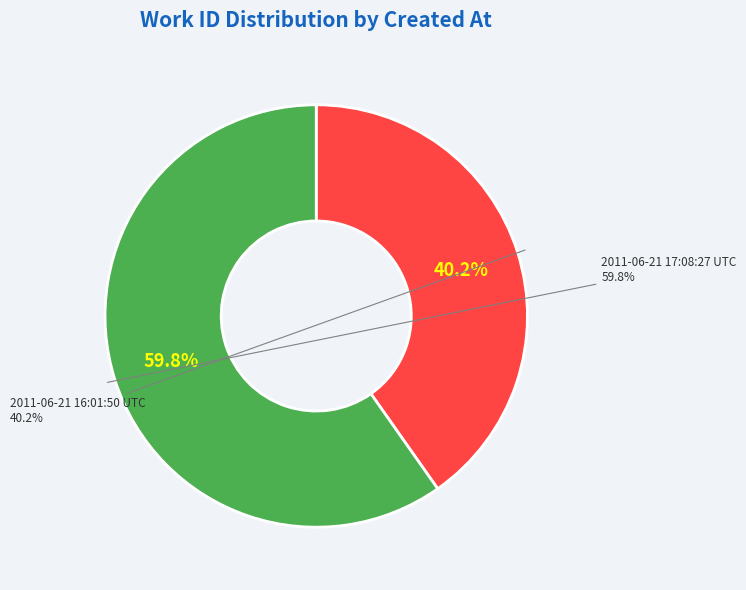

True or false: 2011-06-21 16:01:50 UTC accounts for 40% of the total.

True